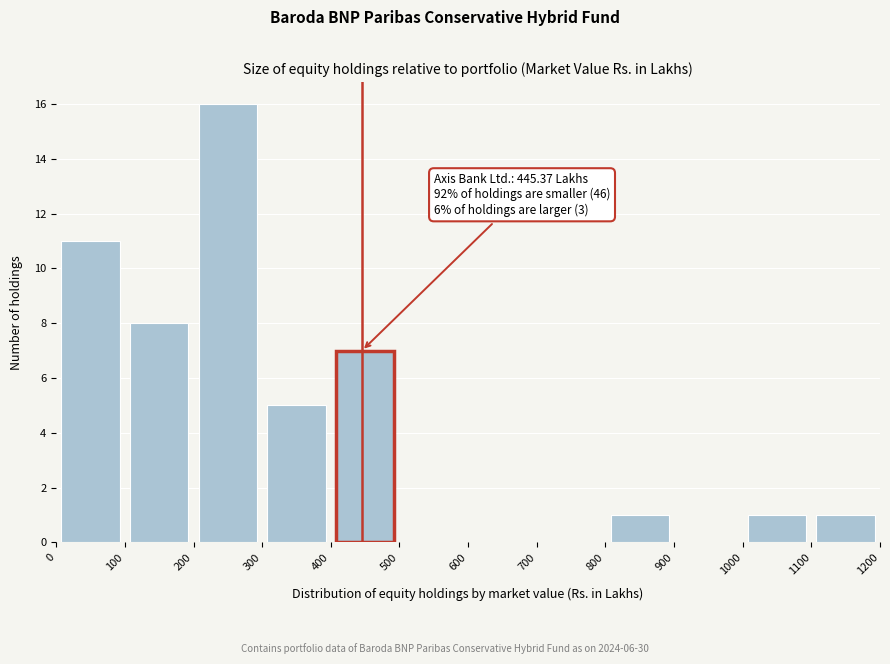

Which range on the x-axis has the tallest bar?

200 to 300